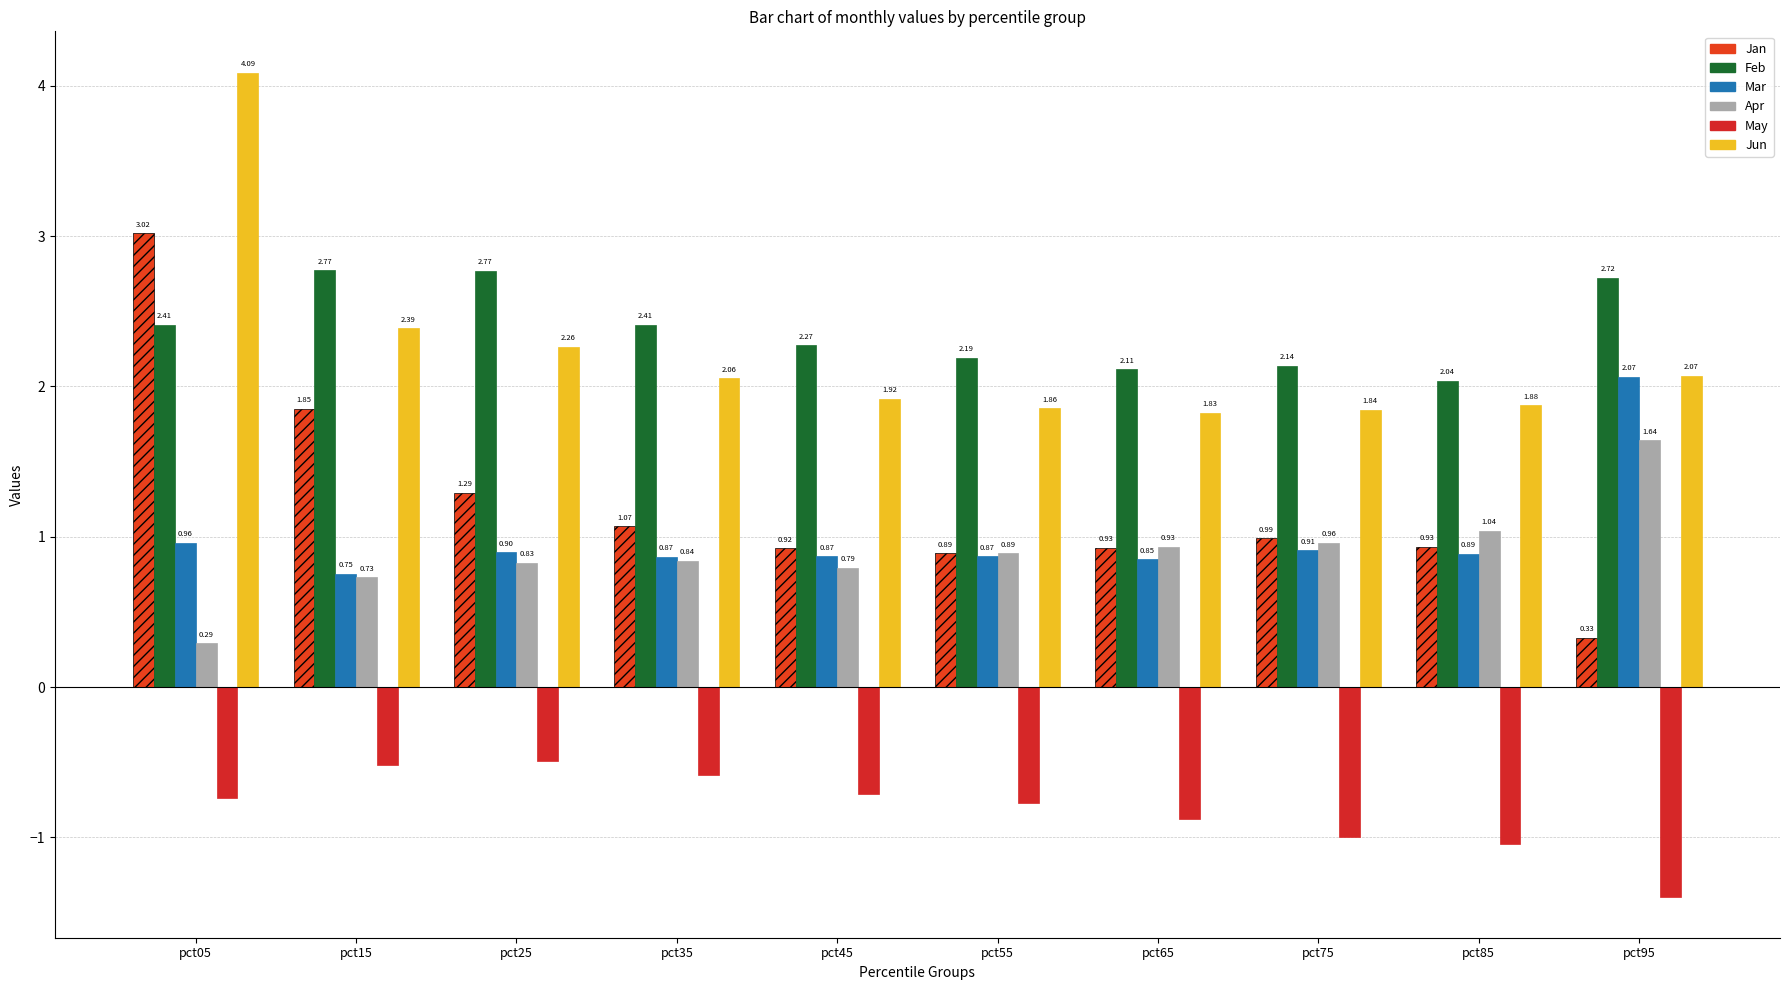

What is the value of the May bar at the 1st from the left?

-0.7